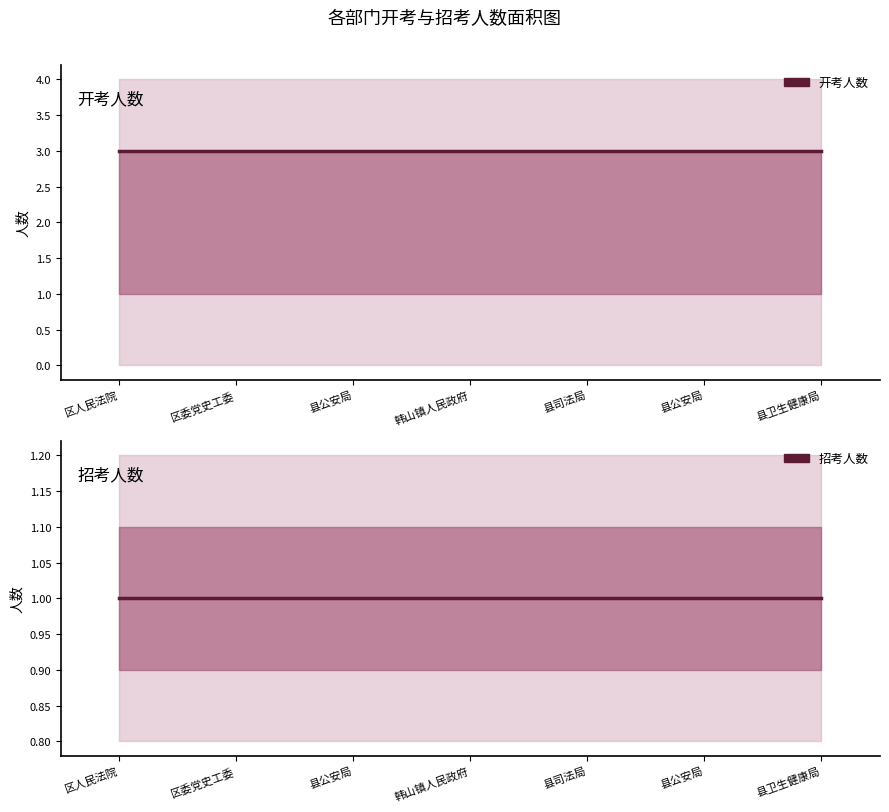

True or false: 开考人数 and 招考人数 intersect in this chart.

False